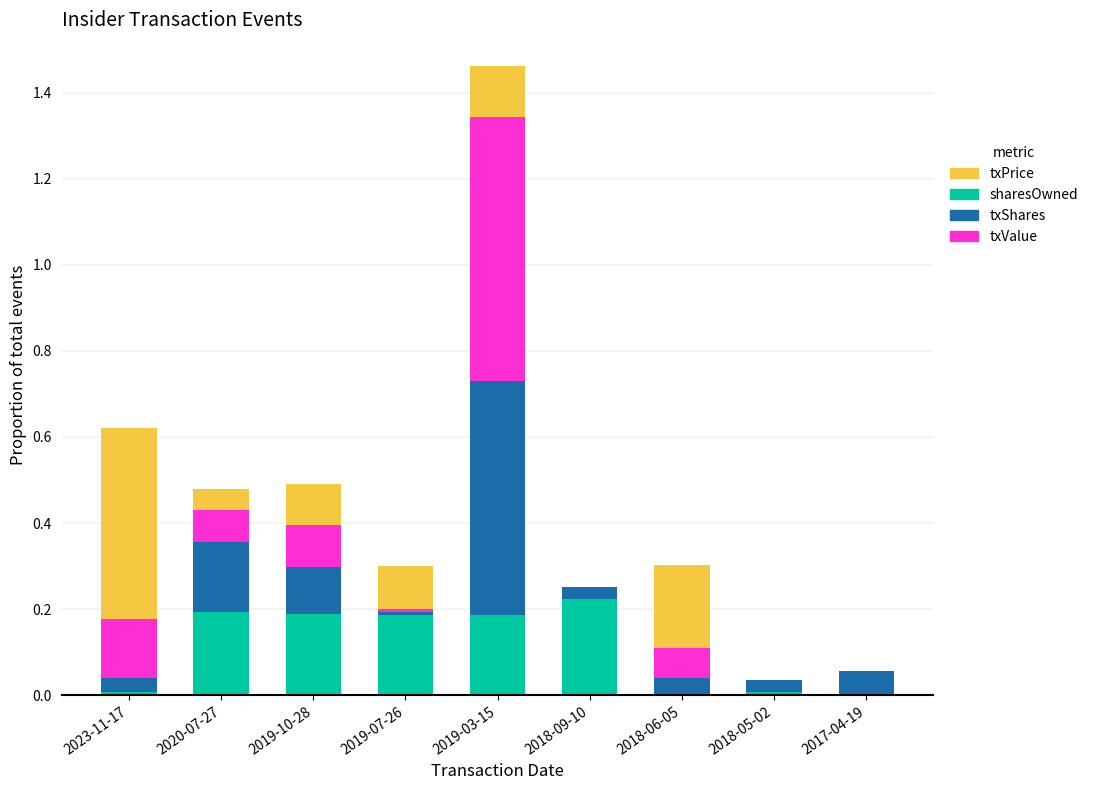

The value of sharesOwned at 2018-09-10 is 0.1. True or false?

False